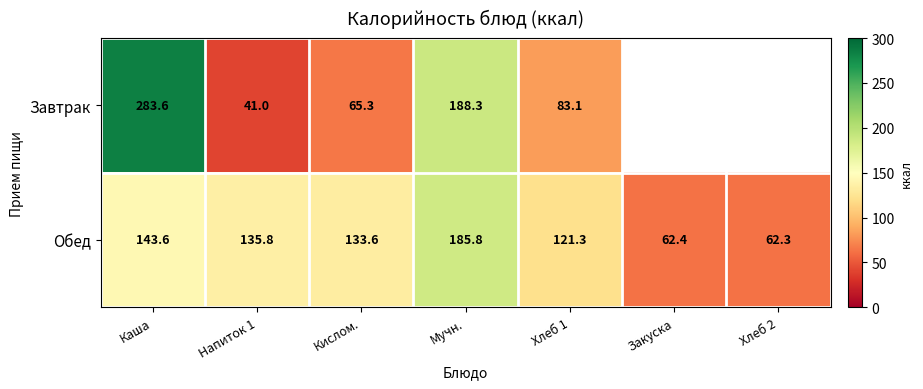

What is the greatest value displayed?

283.6